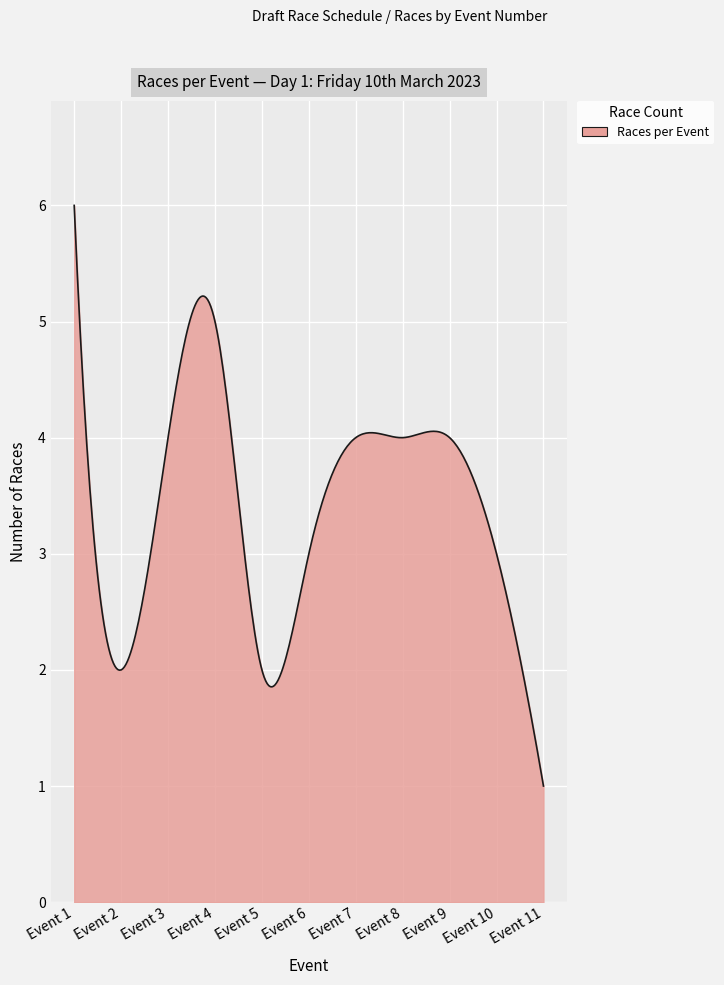

What is the difference between the maximum and minimum values?

5.0